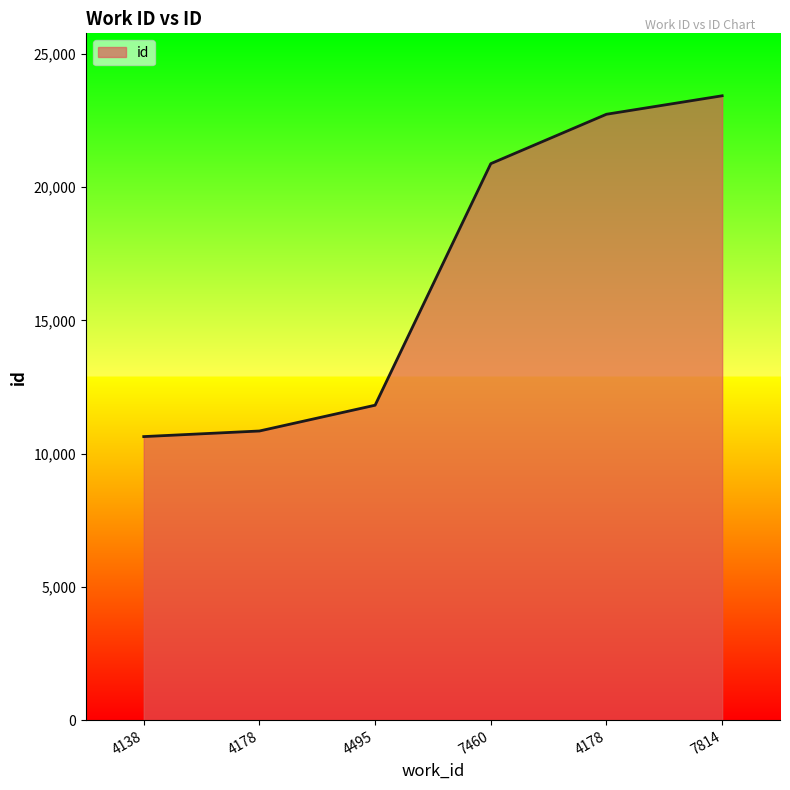

How many values are below 20877?

3